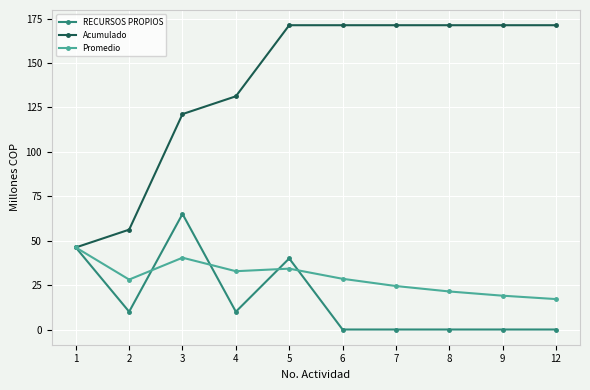

What is the difference between the RECURSOS PROPIOS values at 5 and 12?

40.0